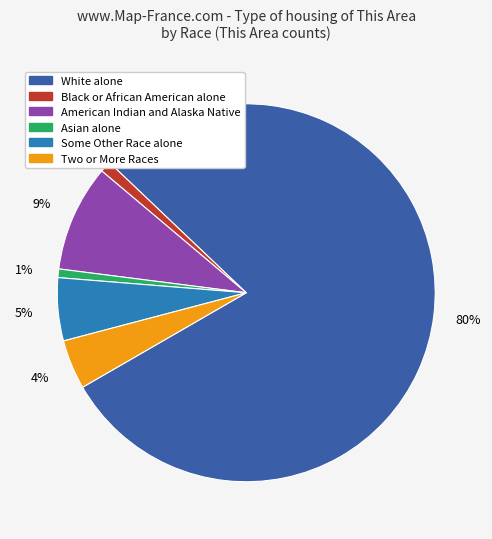

To the nearest percent, what is the average slice percentage?

17%